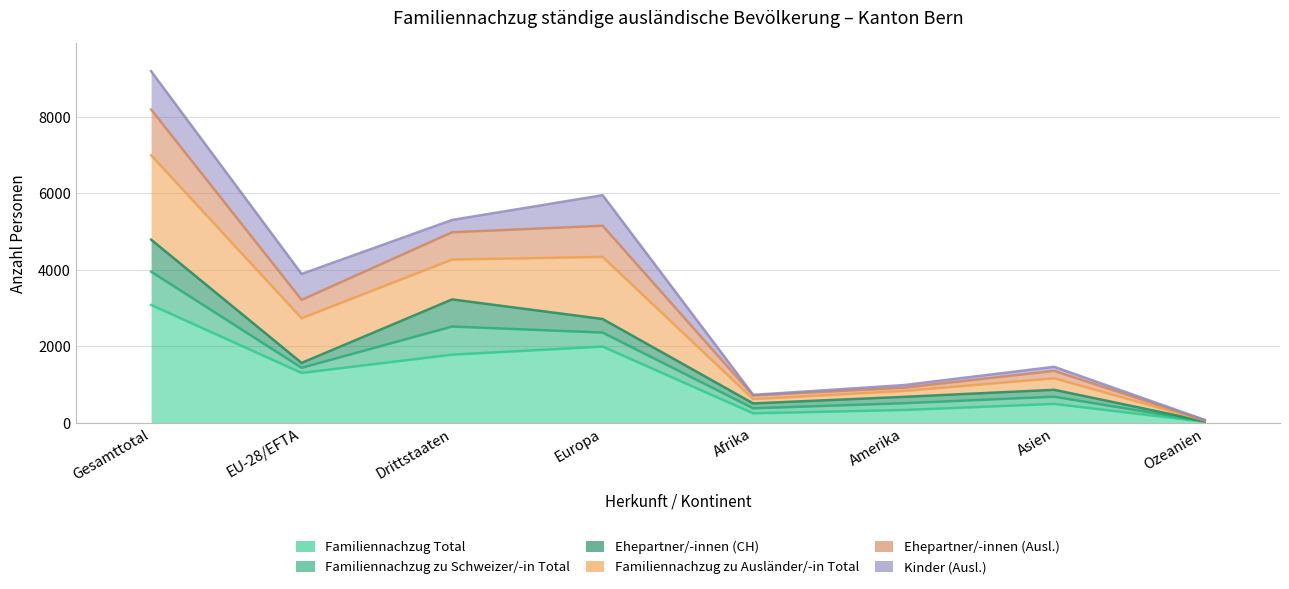

What is the difference between the maximum and minimum values in the Familiennachzug Total series?

3056